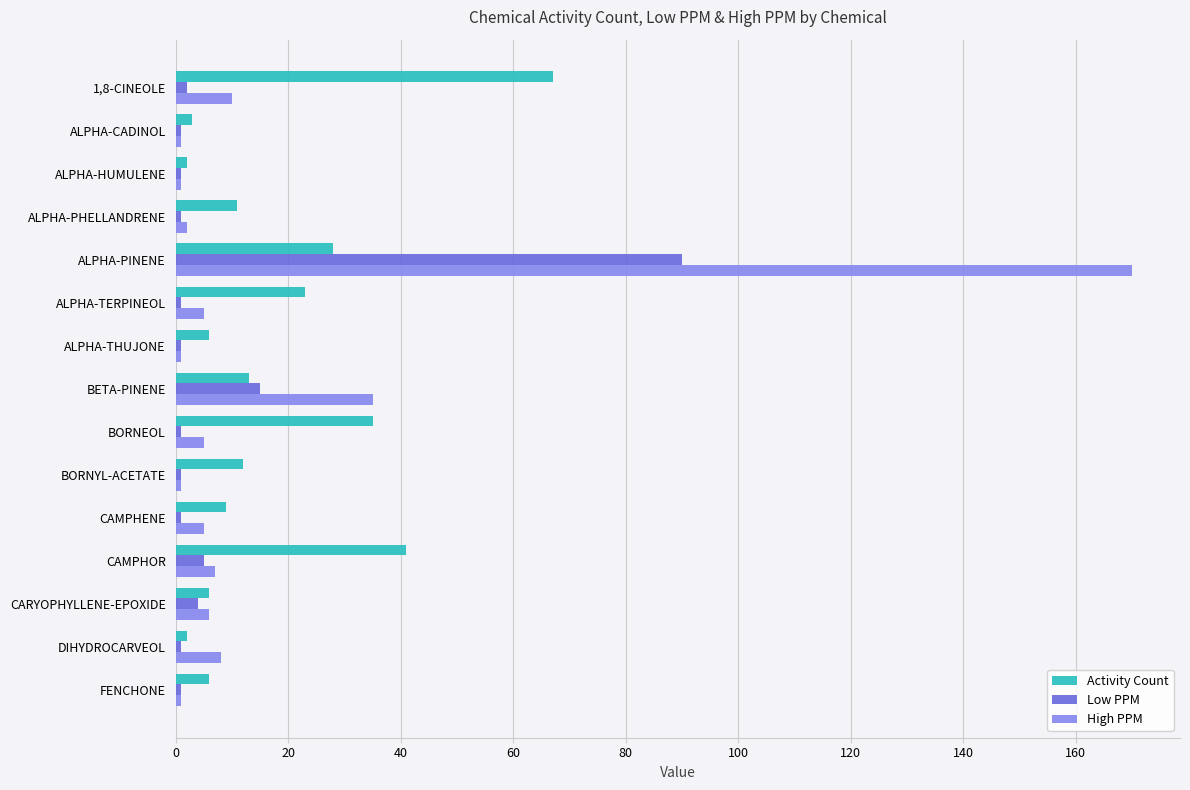

List the series in order of their peak value, highest first.

High PPM, Low PPM, Activity Count